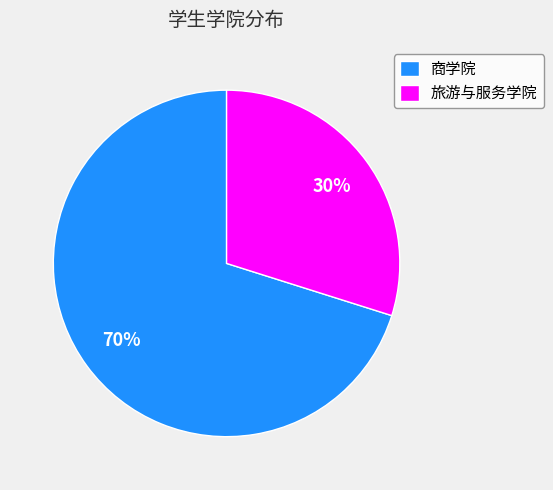

Is it true that 旅游与服务学院 is 30% of the pie?

True